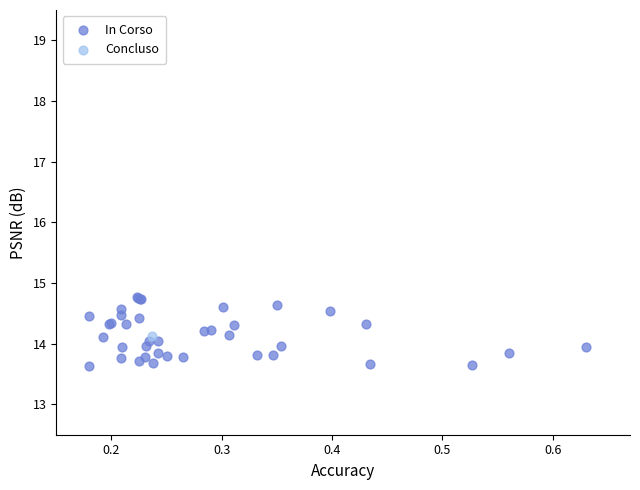

What are all the series names shown in the legend?

In Corso, Concluso